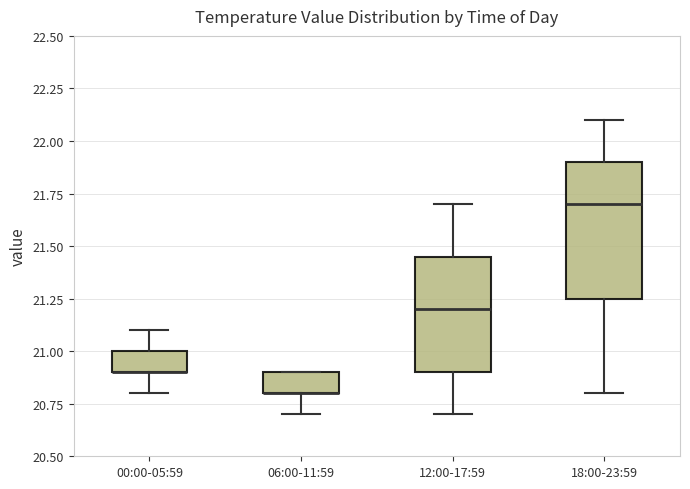

Where is the upper edge of the box for 12:00-17:59 on the y-axis? The values are not printed on the chart, so give them approximately, as read against the axis.

21.45